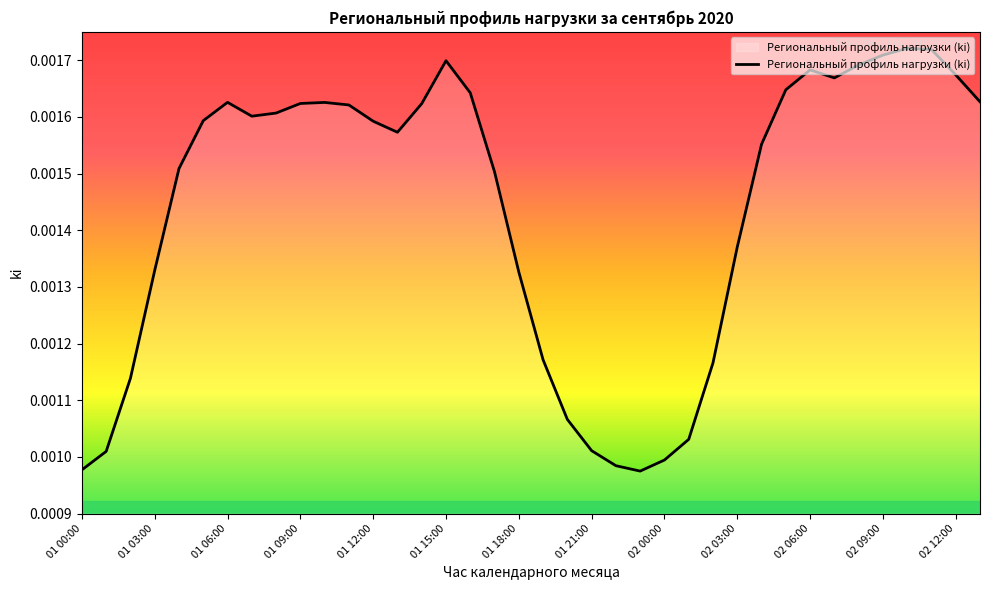

Which has a higher value, 02 03:00 or 01 12:00?

01 12:00